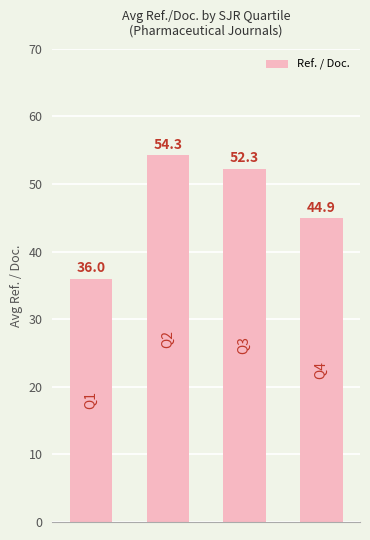

What is the average value?

46.9